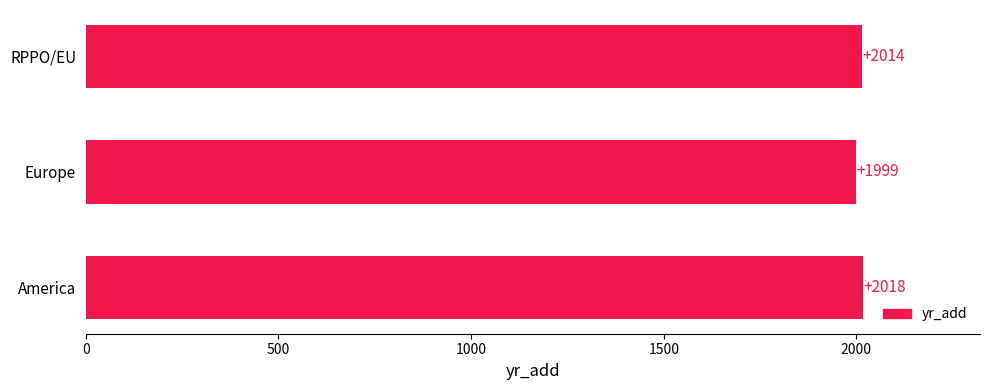

What is the difference between the second highest and minimum values?

15